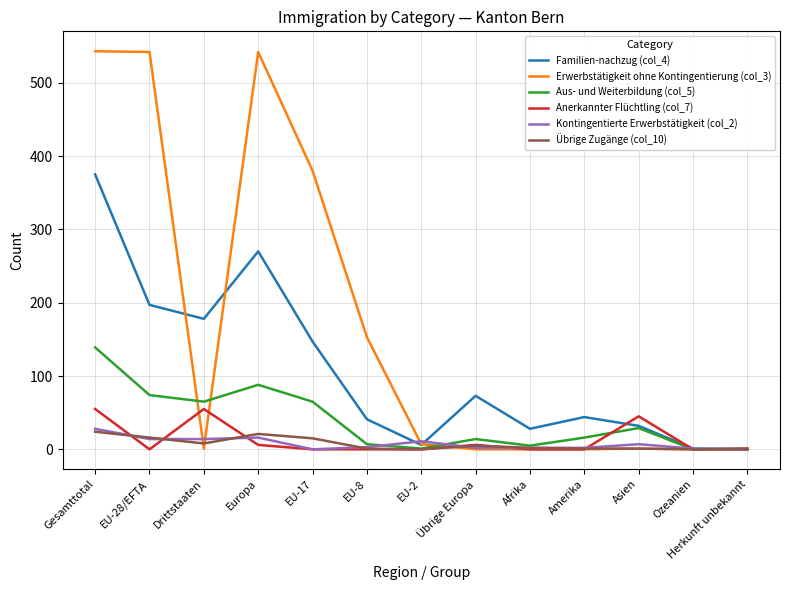

Which series has the largest range (max minus min)?

Erwerbstätigkeit ohne Kontingentierung (col_3)